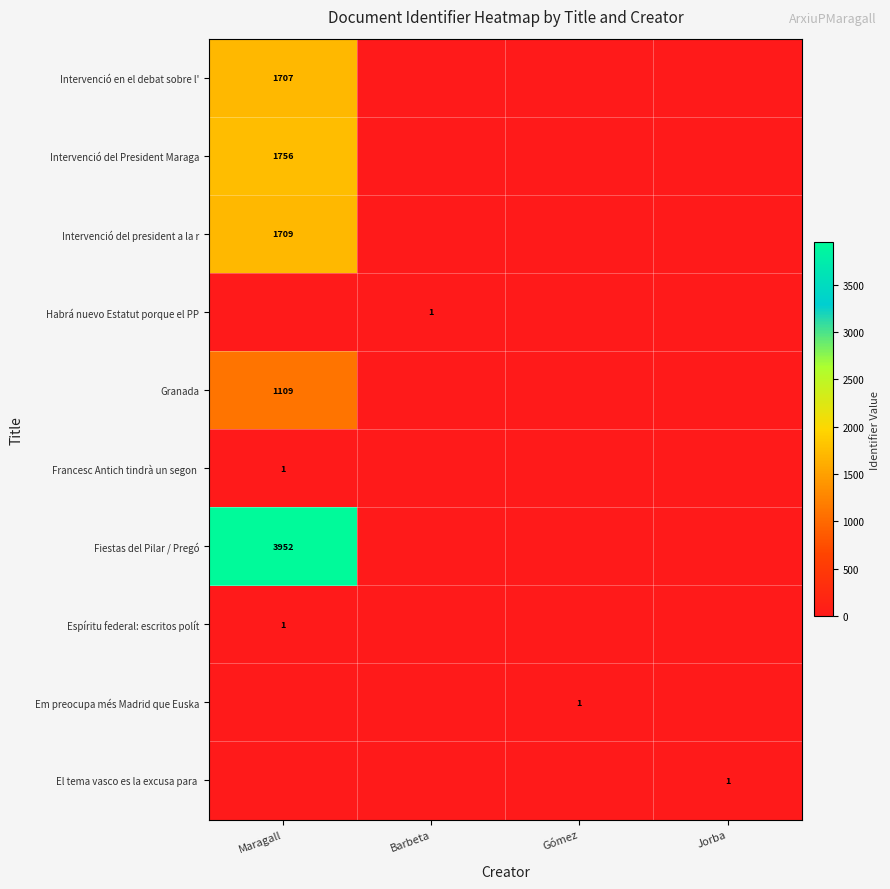

Is it true that Fiestas del Pilar / Pregó equals 3952 at Maragall?

True